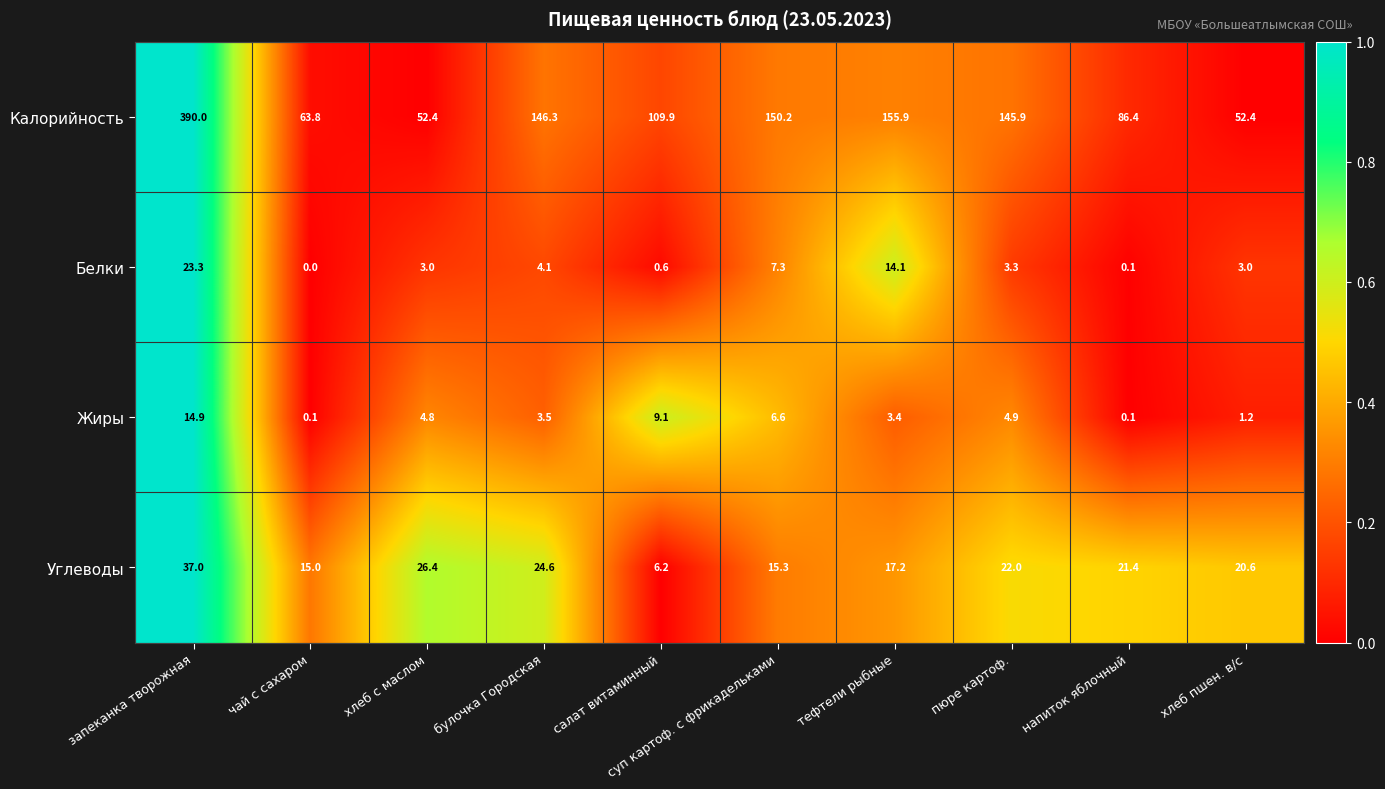

What is the difference between the second highest and minimum values in the Углеводы series?

20.2